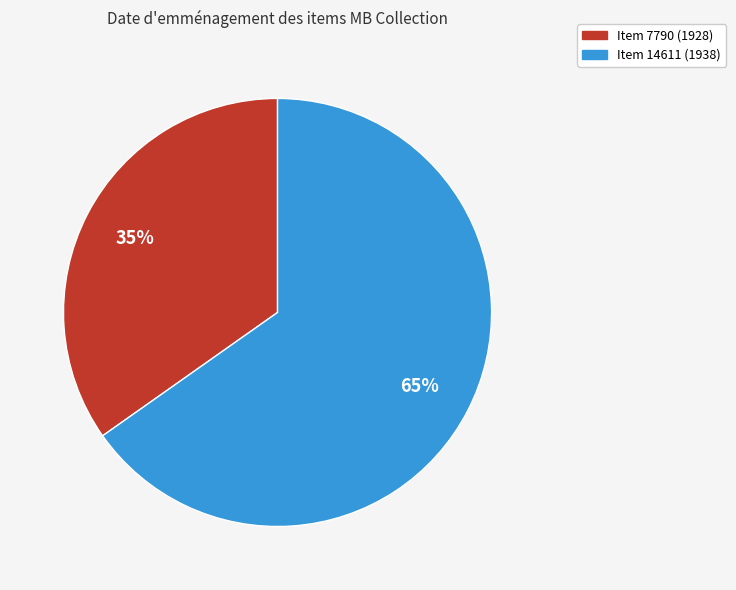

Count the number of slices in the pie.

2